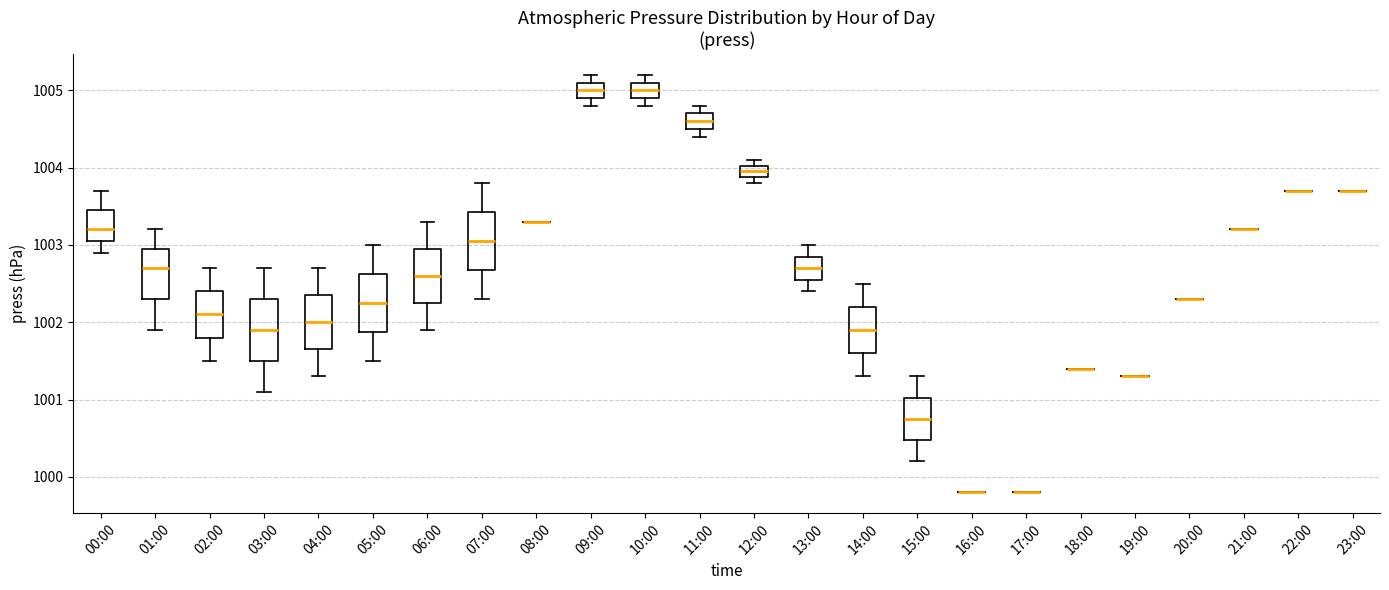

Where does the median line of the box for 00:00 sit on the y-axis? The values are not printed on the chart, so give them approximately, as read against the axis.

1003.2